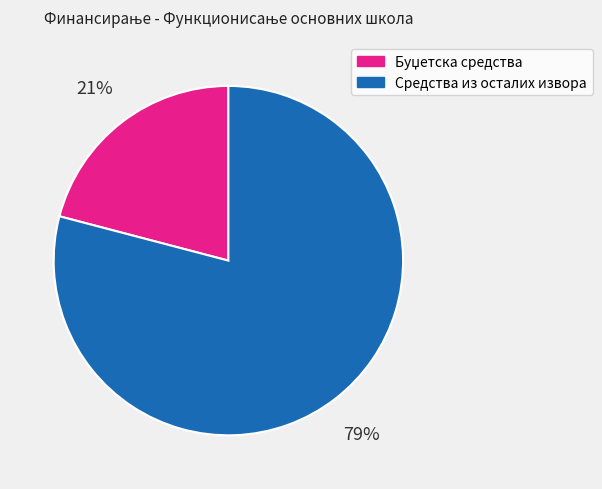

To the nearest percent, what is the difference between the largest and smallest slice percentages?

58%